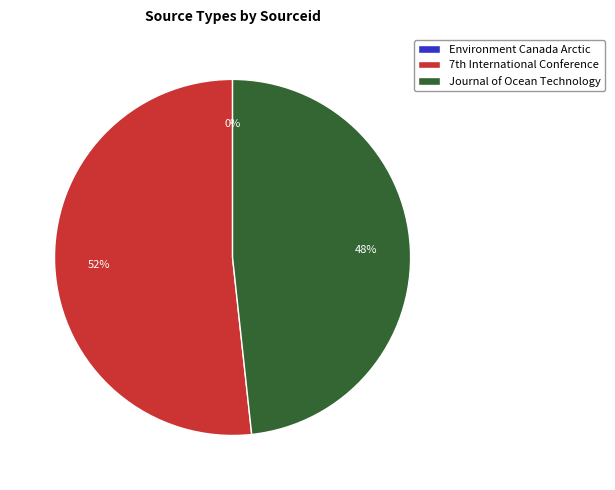

Which slice is the largest?

7th International Conference